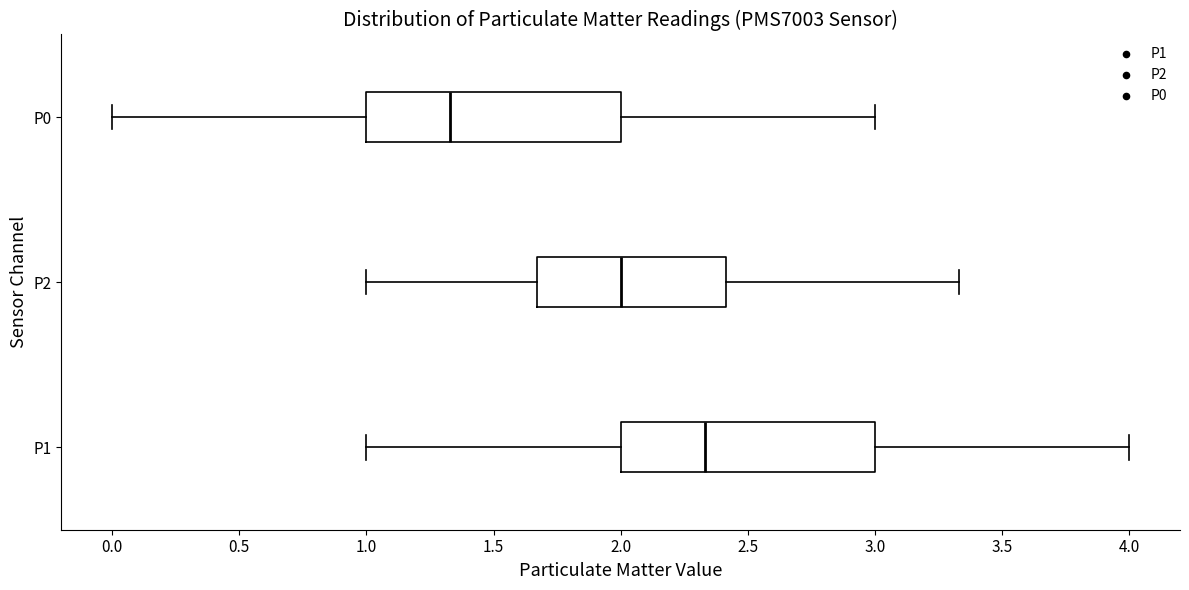

Reading bottom to top, transcribe this box plot: for each box, give where its median line is, the range the box spans, and where its two whiskers end, as read against the x-axis. The values are not printed on the chart, so give them approximately, as read against the axis.

P1: median 2.35, box 2.00 to 3.00, whiskers 1.00 to 4.00
P2: median 2.00, box 1.65 to 2.40, whiskers 1.00 to 3.35
P0: median 1.35, box 1.00 to 2.00, whiskers 0.00 to 3.00